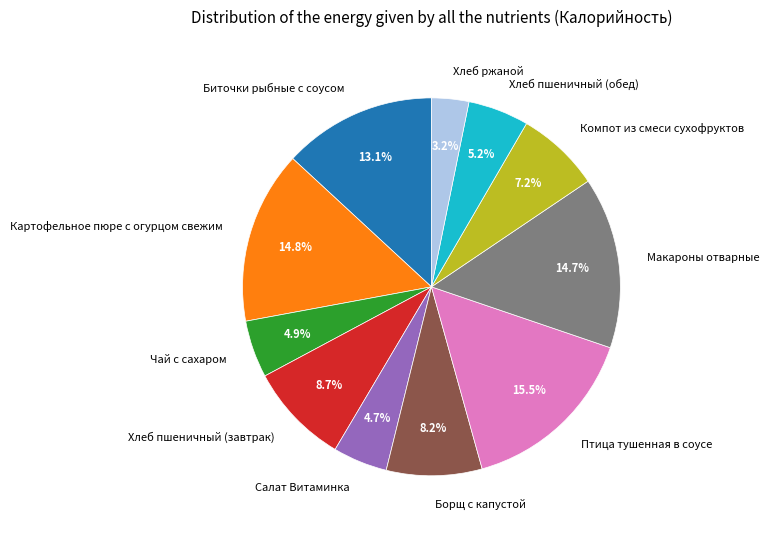

To the nearest percent, what is the combined percentage of Картофельное пюре с огурцом свежим and Компот из смеси сухофруктов?

22%